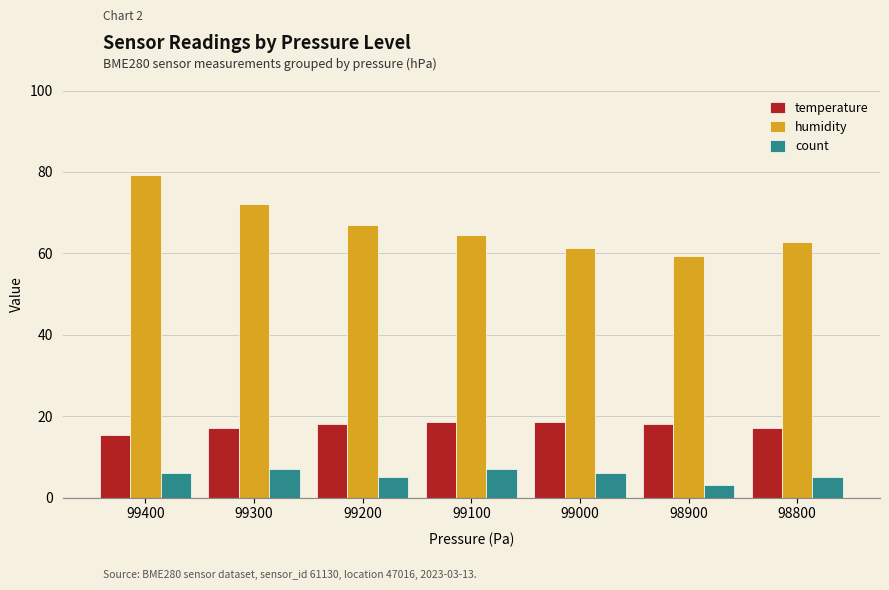

How many bars are there in each group?

3